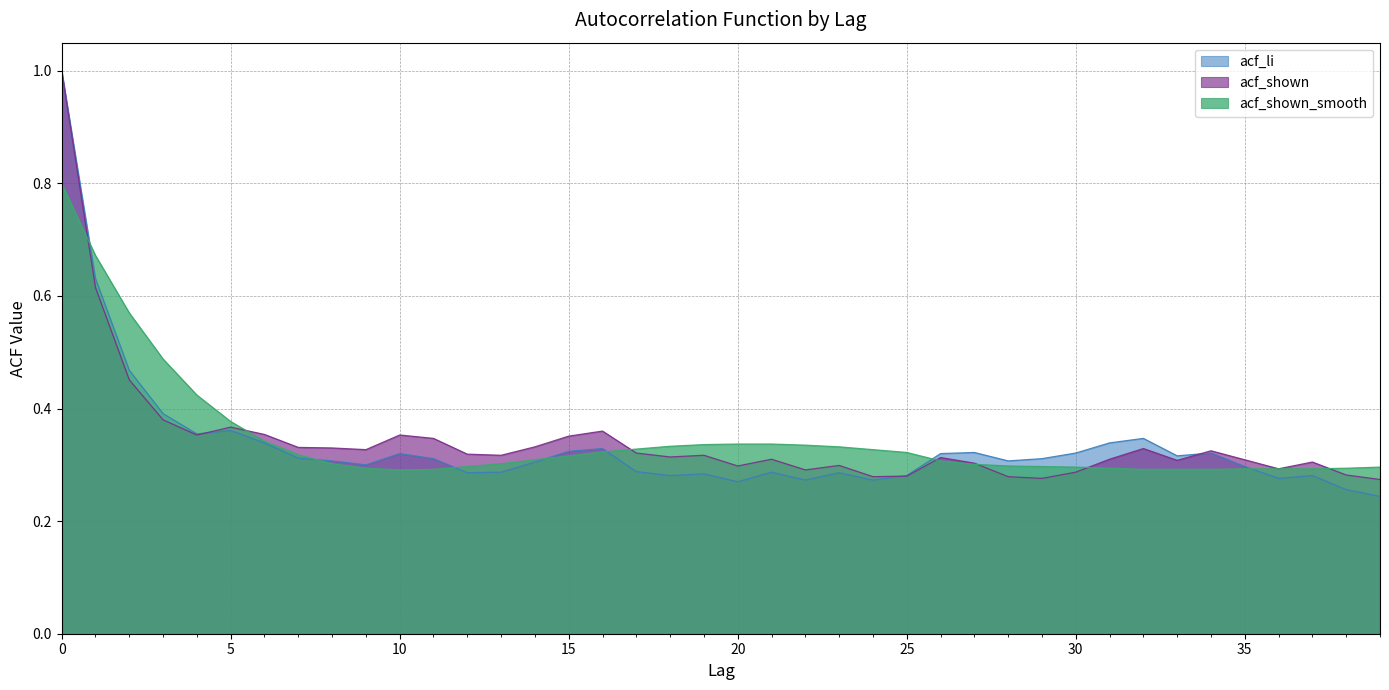

Rank the series at 16 from highest to lowest value.

acf_shown, acf_li, acf_shown_smooth